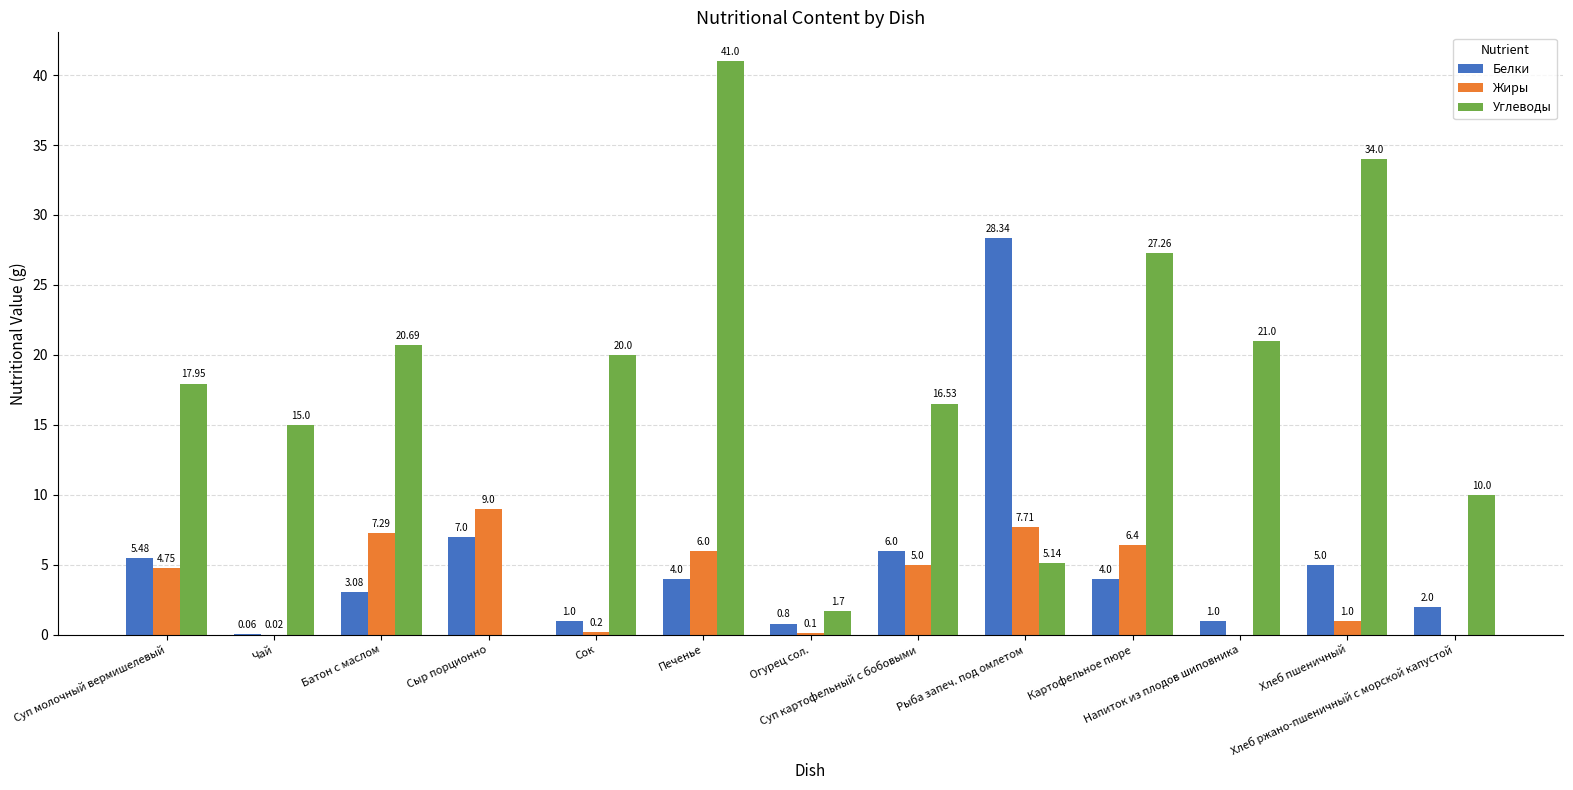

How many categories are shown in the chart?

13